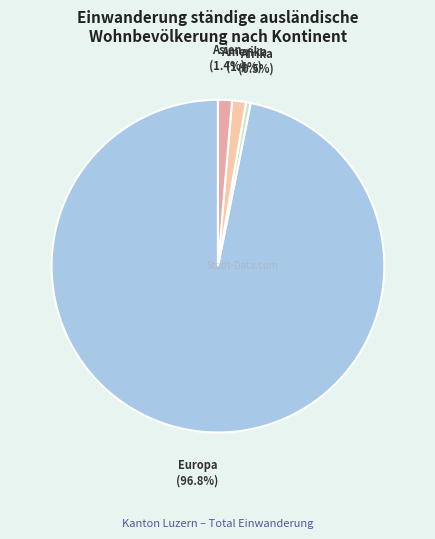

Which category accounts for the majority?

Europa